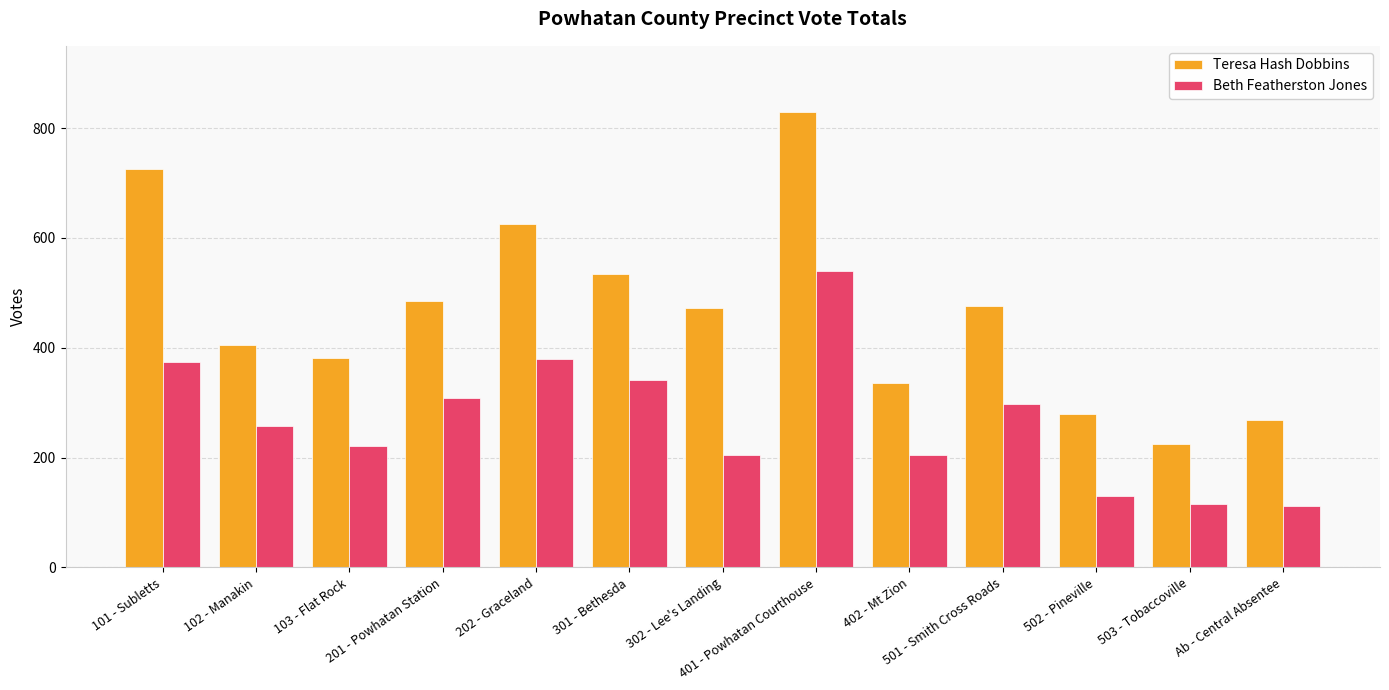

What value does the Beth Featherston Jones series have at 402 - Mt Zion?

204